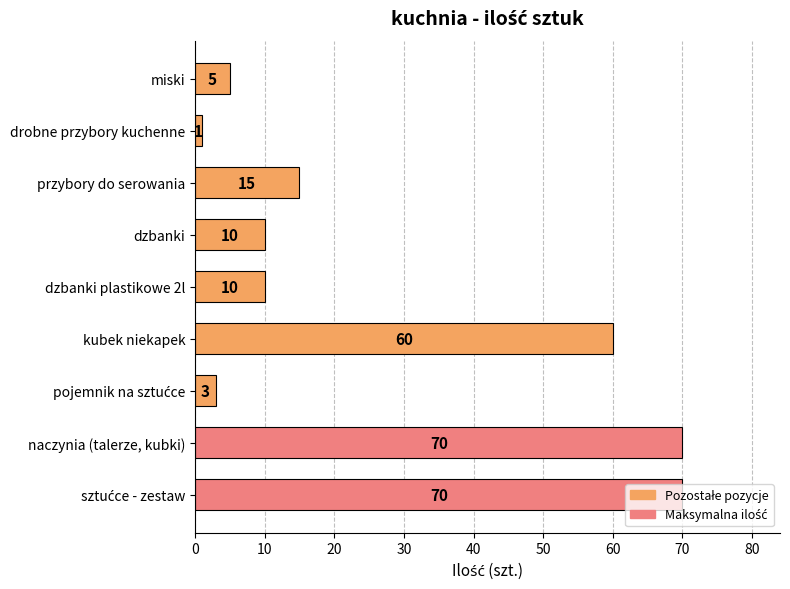

What is the smallest value displayed?

1